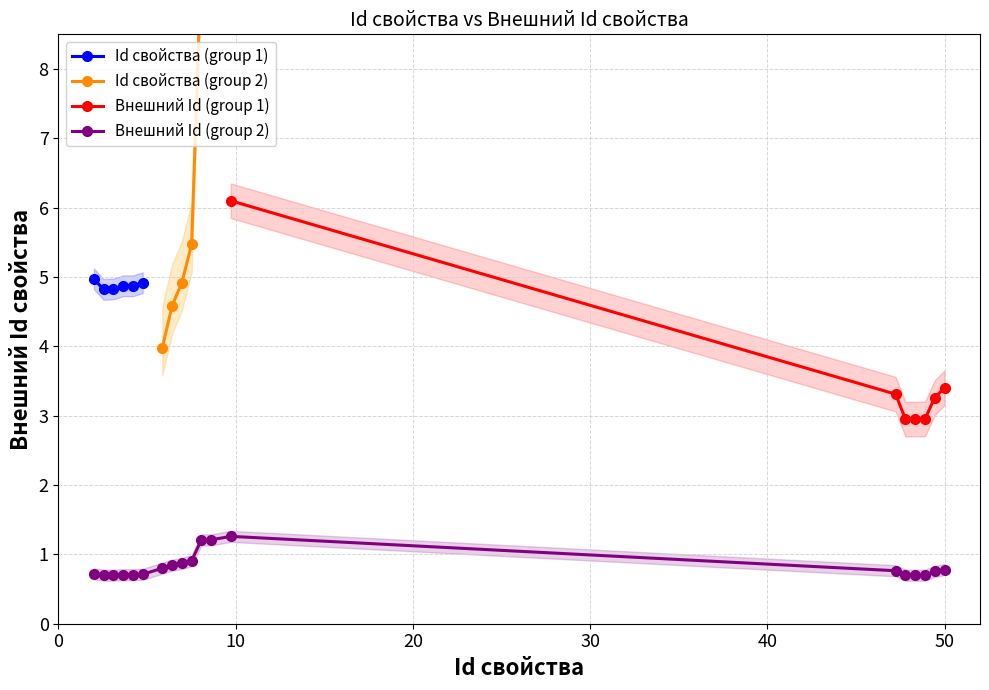

What is the minimum value for Внешний Id (group 2)?

0.7